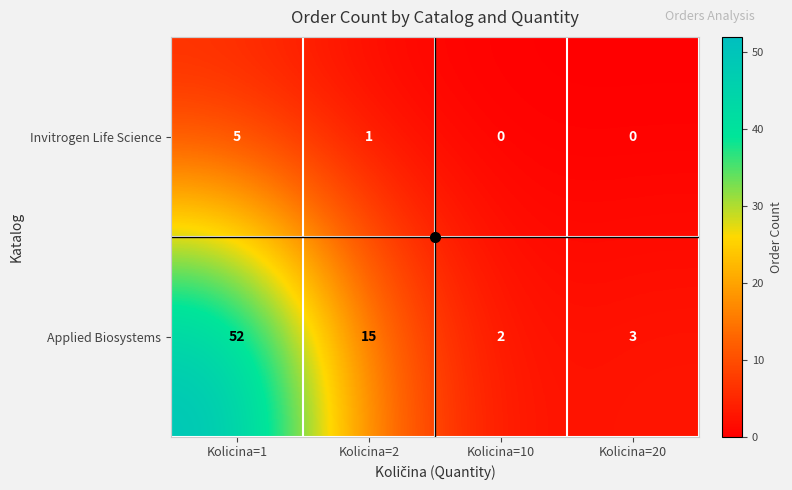

Which series has the largest total across all categories?

Applied Biosystems